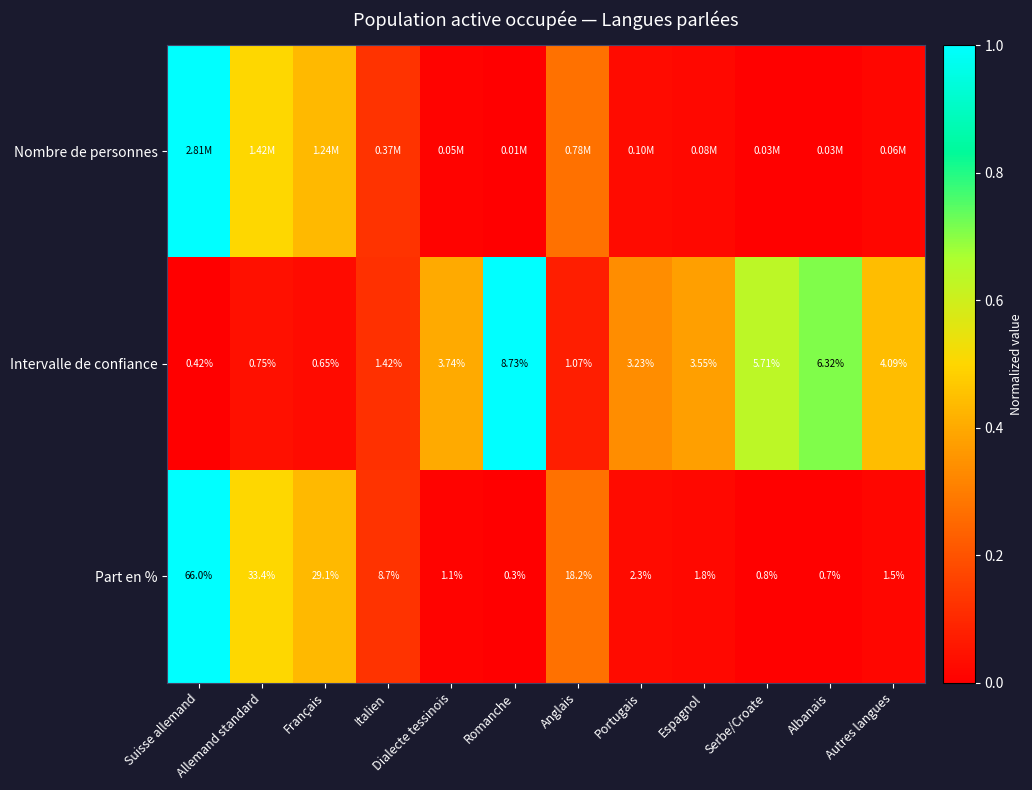

What is the maximum value shown in the chart?

1.0